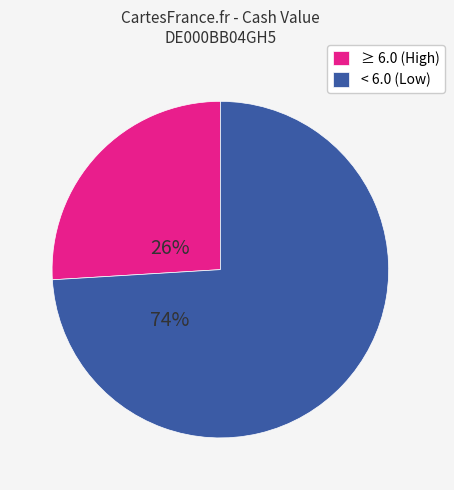

Between < 6.0 (Low) and ≥ 6.0 (High), which is larger?

< 6.0 (Low)